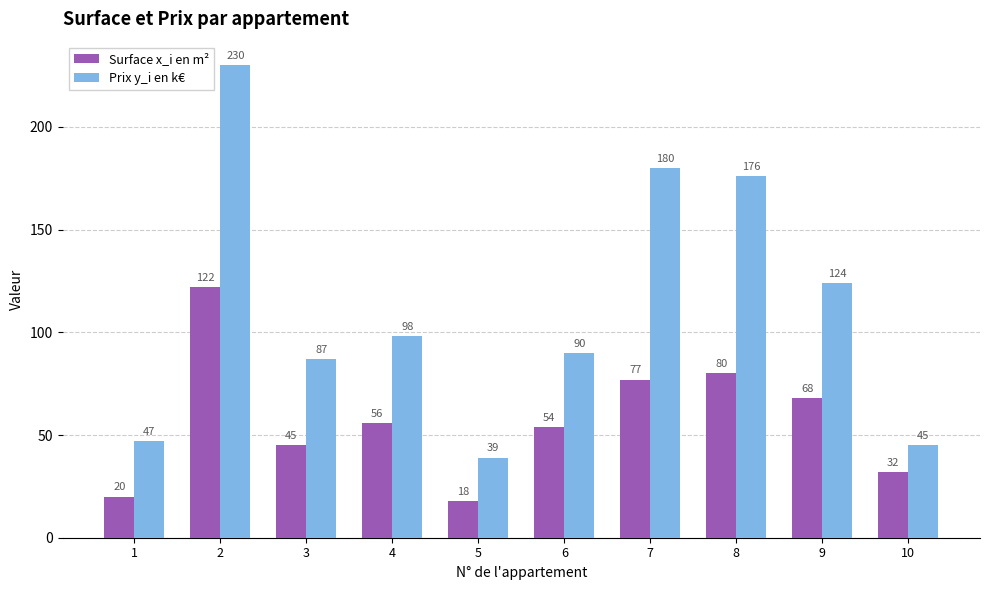

At which label does Prix y_i en k€ reach its peak?

2